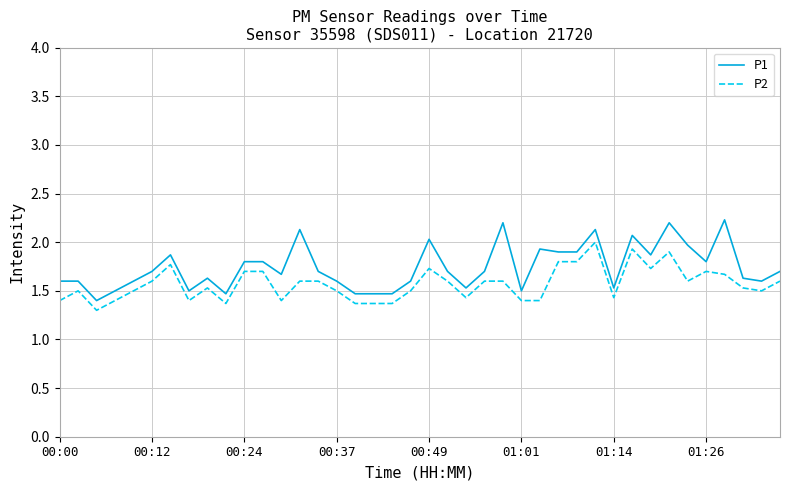

Rank the series by their maximum value, from highest to lowest.

P1, P2